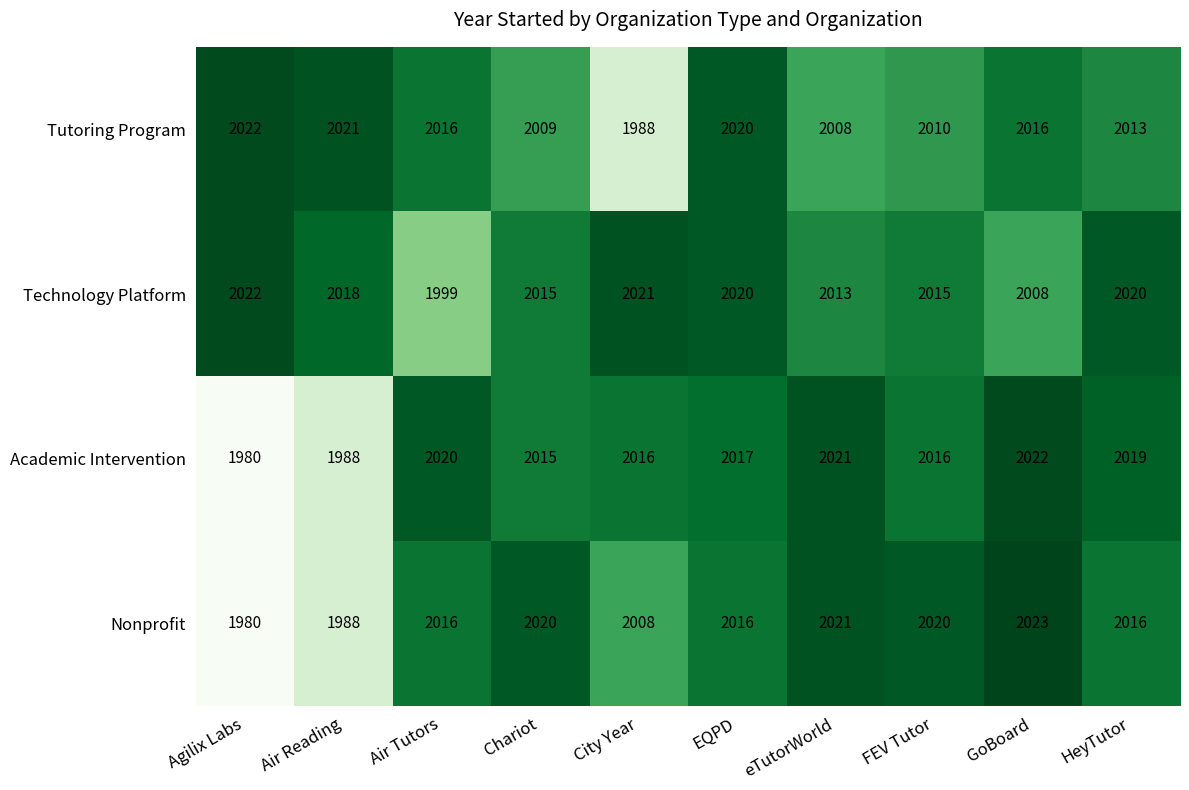

What is the difference between the maximum and minimum values in the Nonprofit series?

43